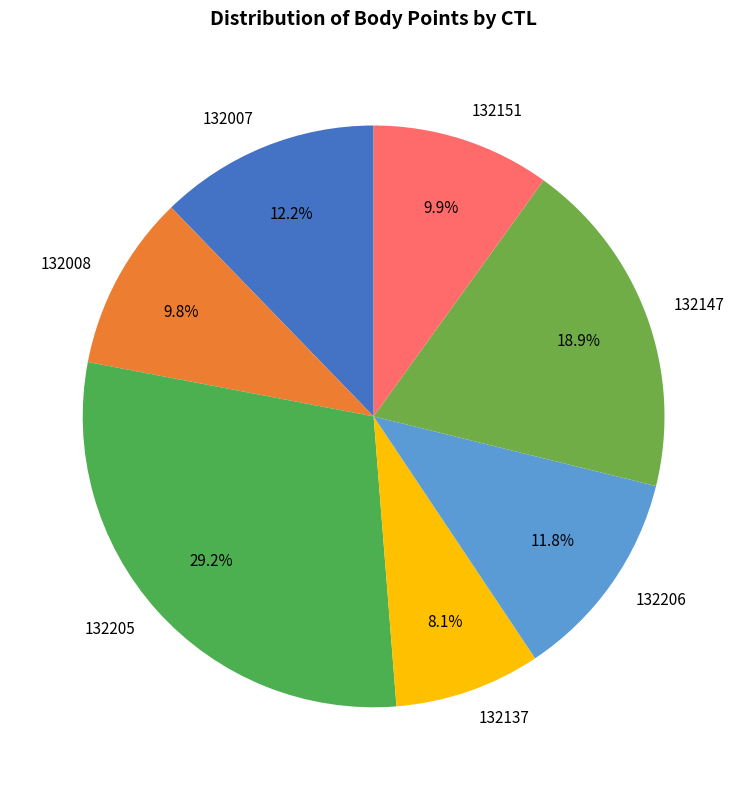

Which slice is the smallest?

132137